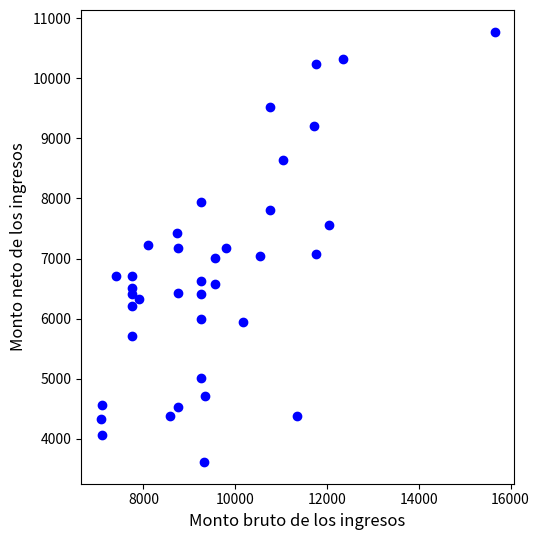

What is the range of X values (max minus min)?

8580.0